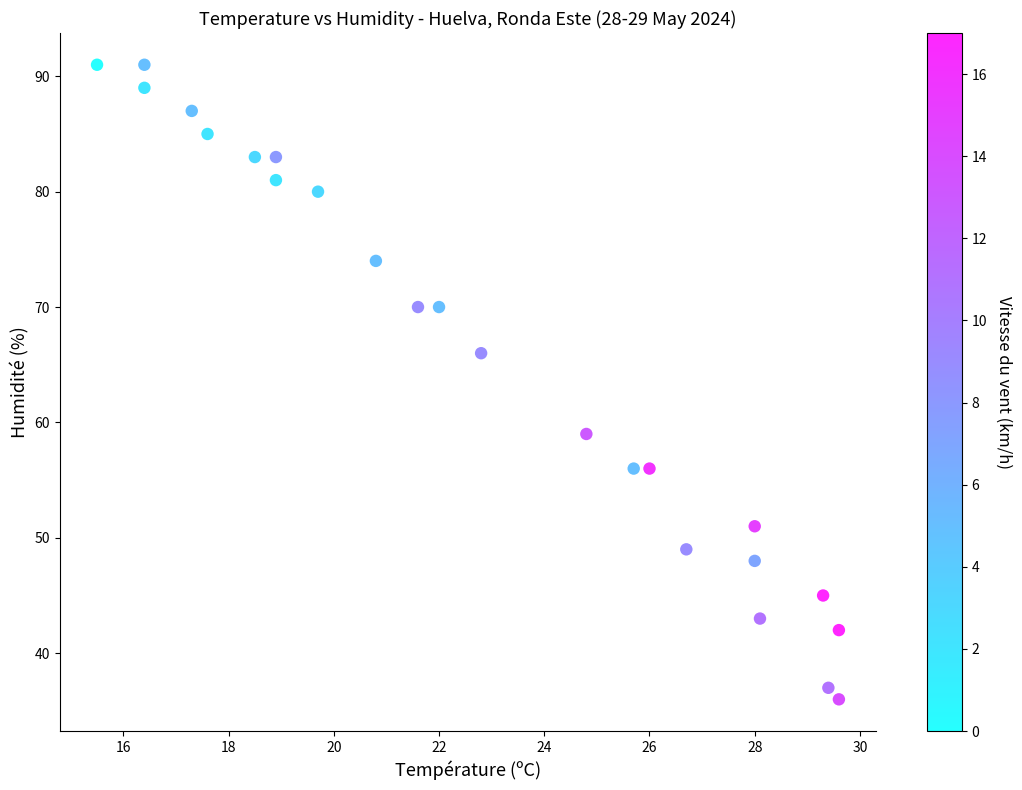

What Y value in the scatter plot is closest to 63?

66